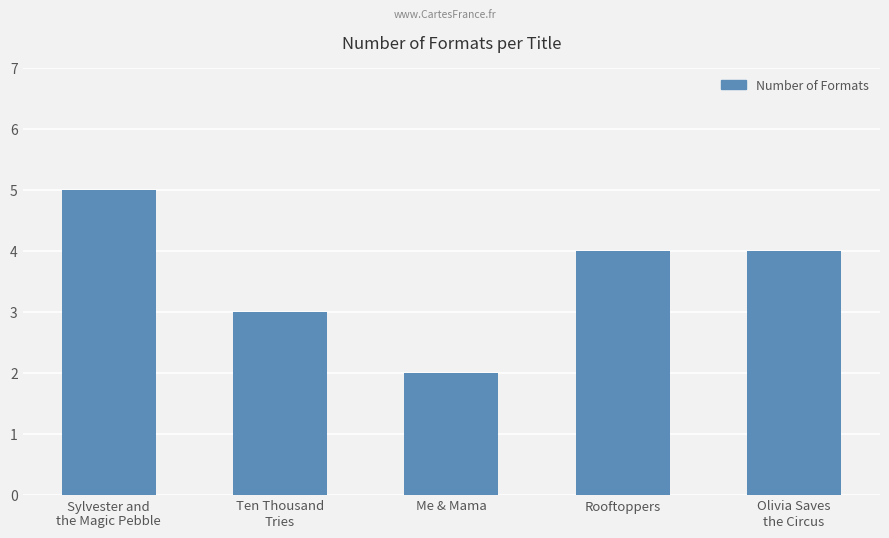

How many values are below 4?

2